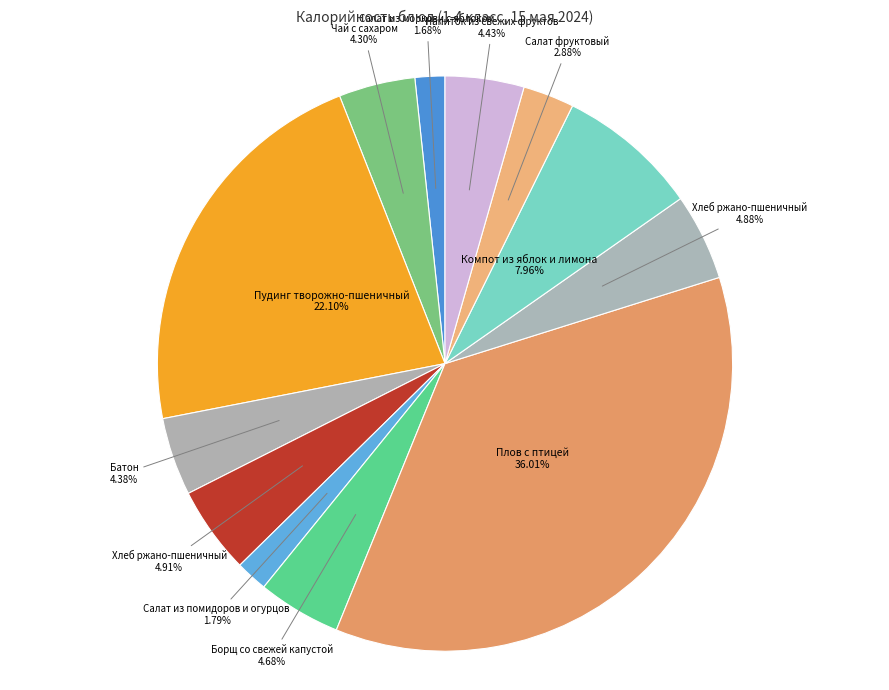

Count the number of slices in the pie.

12